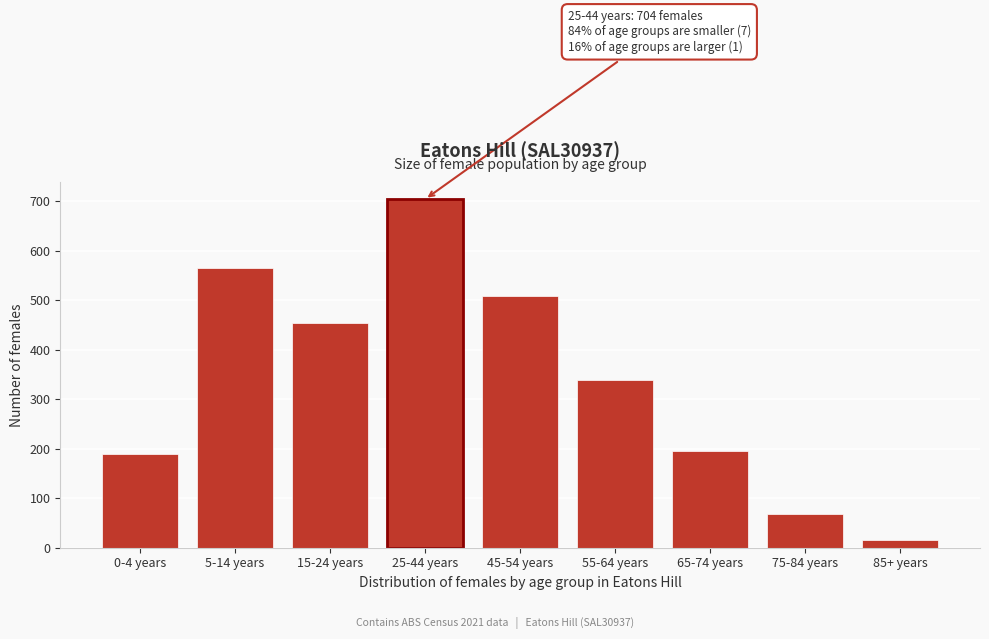

Reading right to left, list all the values displayed in this chart.

16	68	195	338	508	704	453	564	189